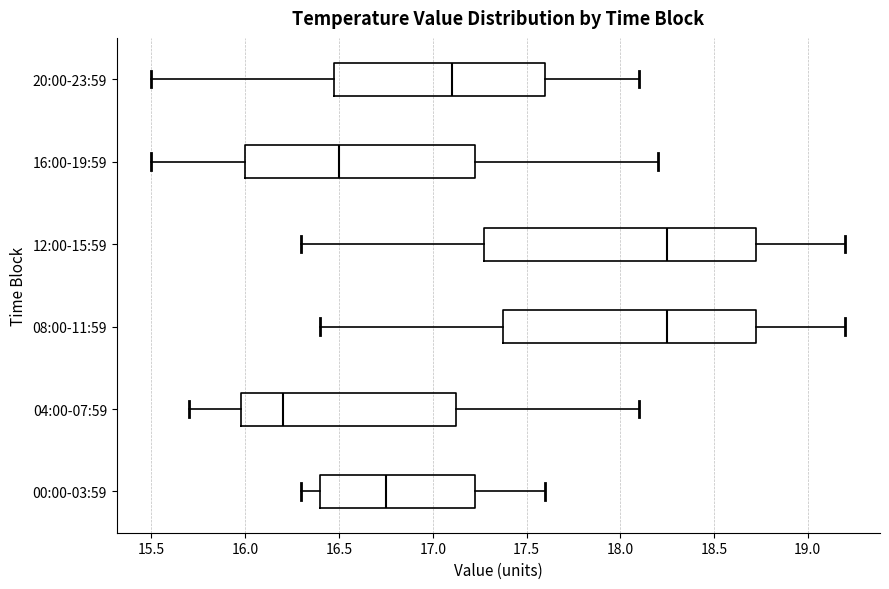

Reading bottom to top, read every box against the x-axis: the position of its median line, the range the box covers, and the ends of its whiskers. The values are not printed on the chart, so give them approximately, as read against the axis.

00:00-03:59: median 16.75, box 16.40 to 17.25, whiskers 16.30 to 17.60
04:00-07:59: median 16.20, box 16.00 to 17.15, whiskers 15.70 to 18.10
08:00-11:59: median 18.25, box 17.40 to 18.75, whiskers 16.40 to 19.20
12:00-15:59: median 18.25, box 17.30 to 18.75, whiskers 16.30 to 19.20
16:00-19:59: median 16.50, box 16.00 to 17.25, whiskers 15.50 to 18.20
20:00-23:59: median 17.10, box 16.50 to 17.60, whiskers 15.50 to 18.10